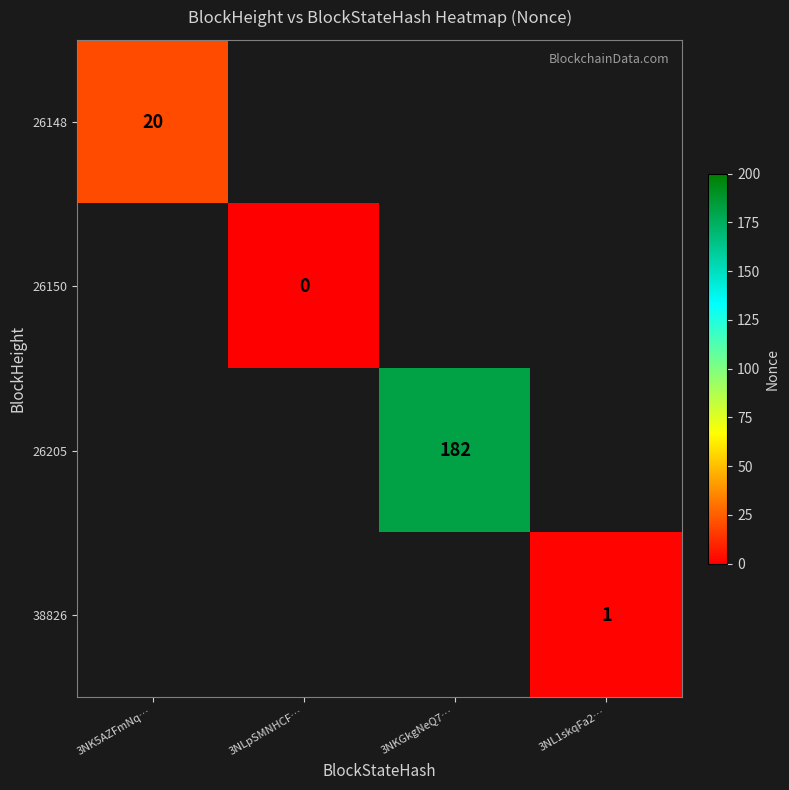

True or false: 38826 has a value of 1 at 3NL1skqFa2….

True